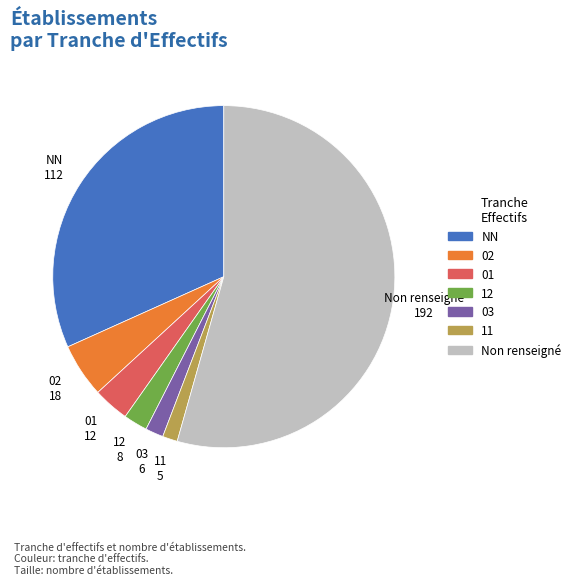

The 11 slice represents 1% of the pie. True or false?

True